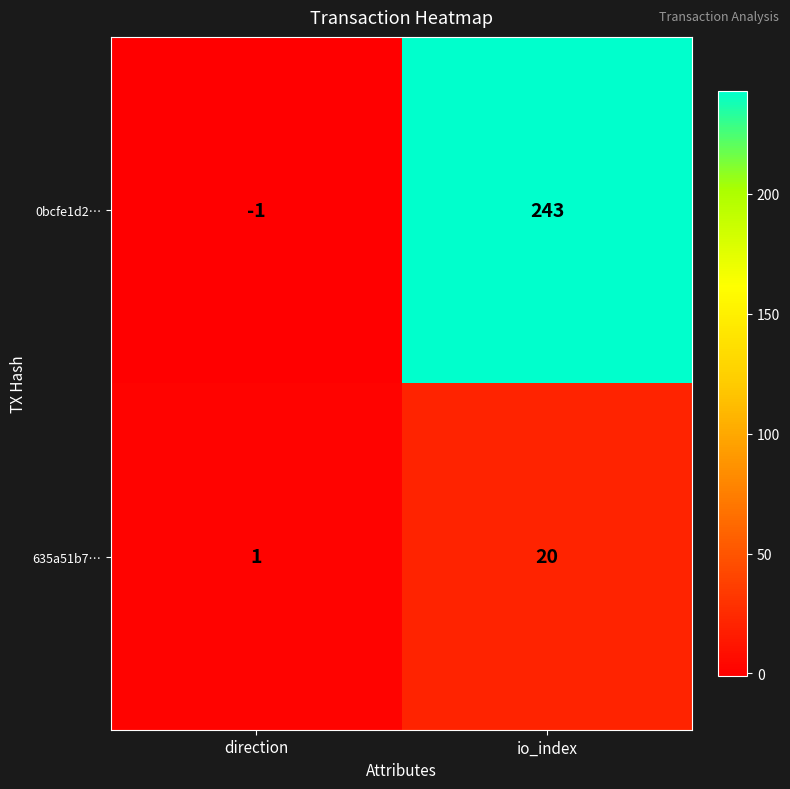

What is the average value of the 0bcfe1d2… series?

121